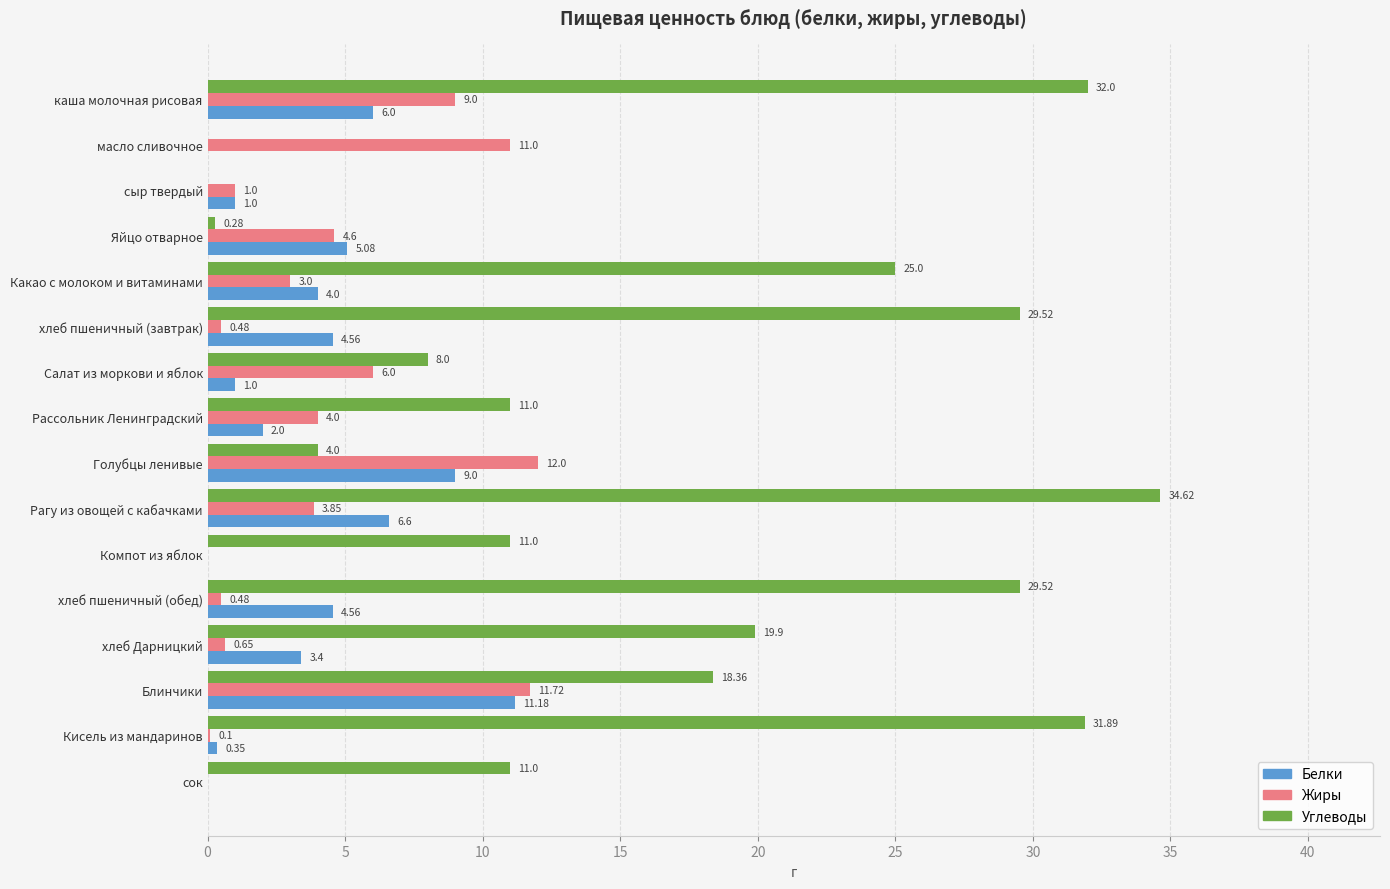

What are all the series names shown in the legend?

Белки, Жиры, Углеводы